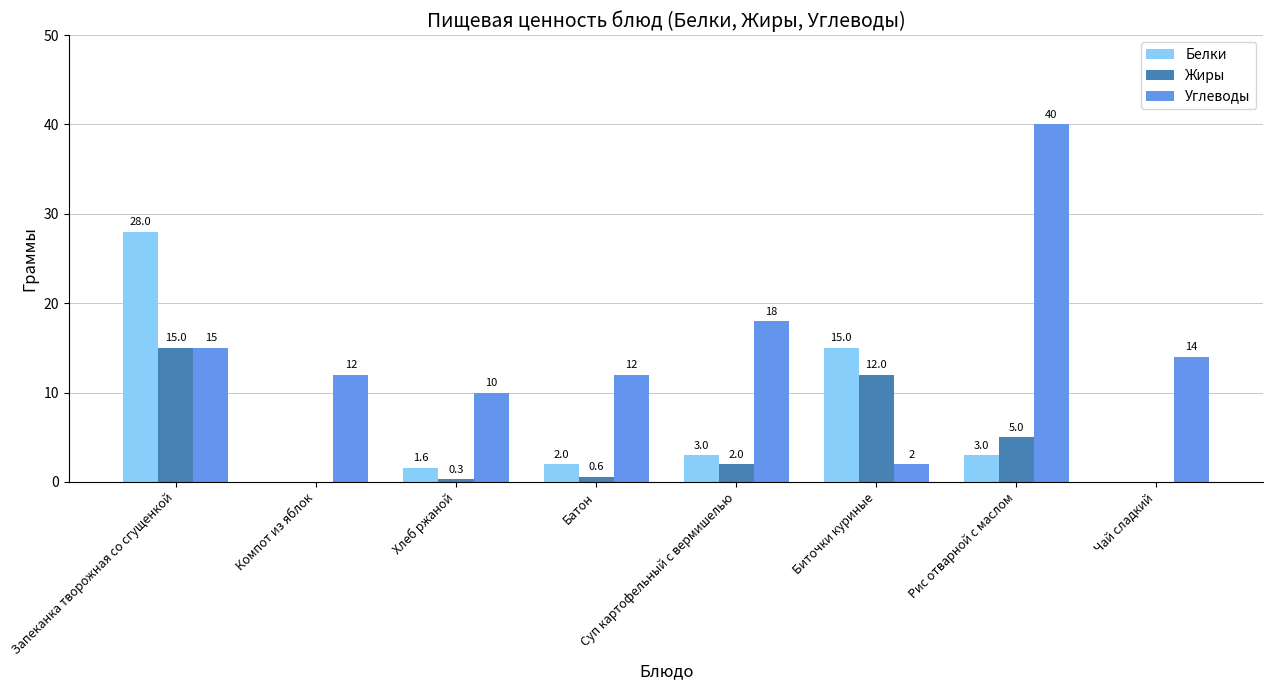

What is the approximate value of Жиры at Запеканка творожная со сгущенкой?

15.0